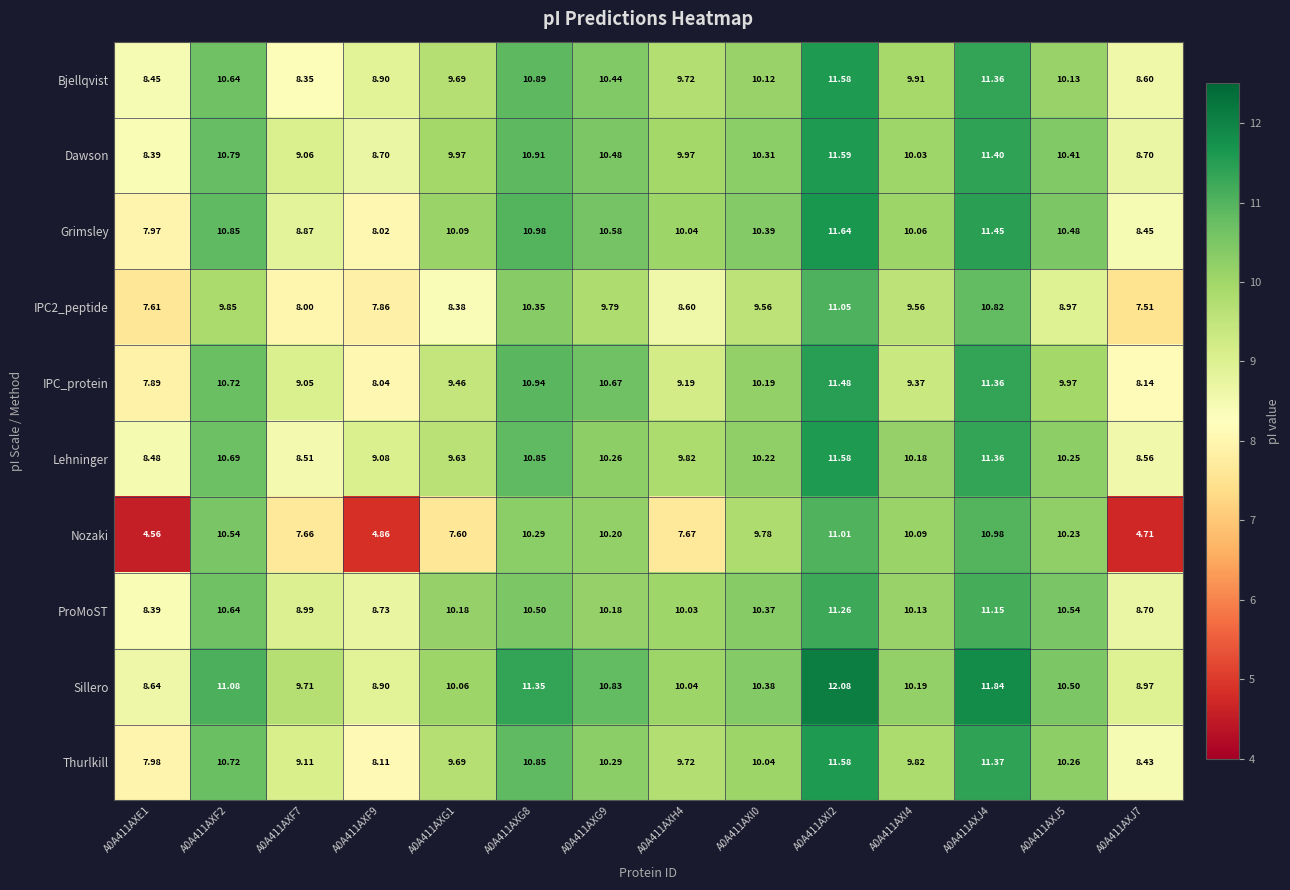

Between A0A411AXF7 and A0A411AXG9, which series saw the biggest shift?

Nozaki